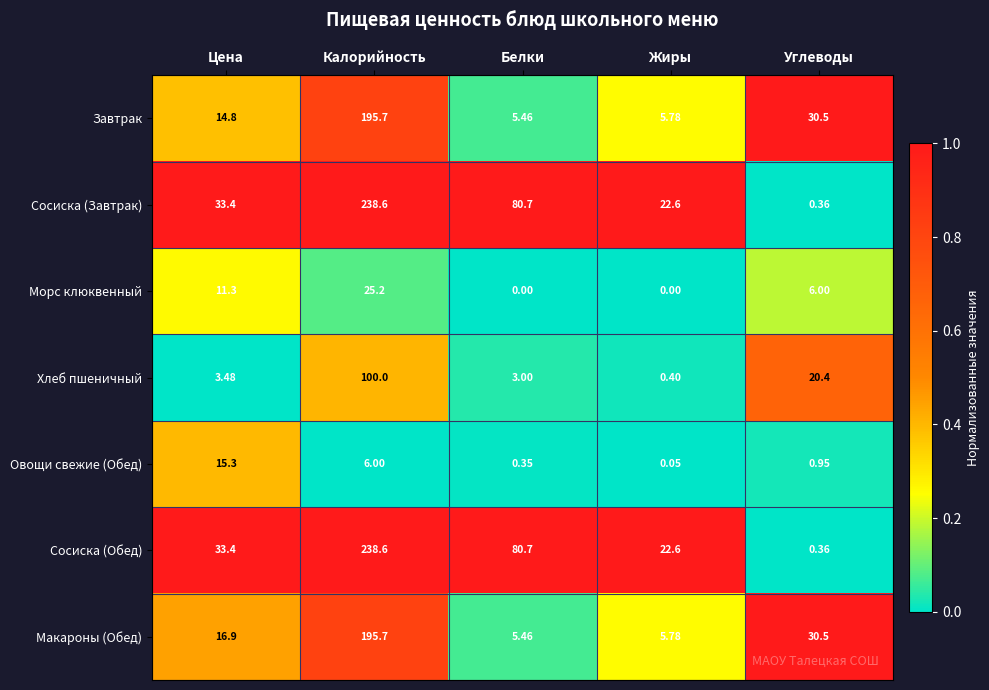

Which category has the highest value across all series?

Калорийность